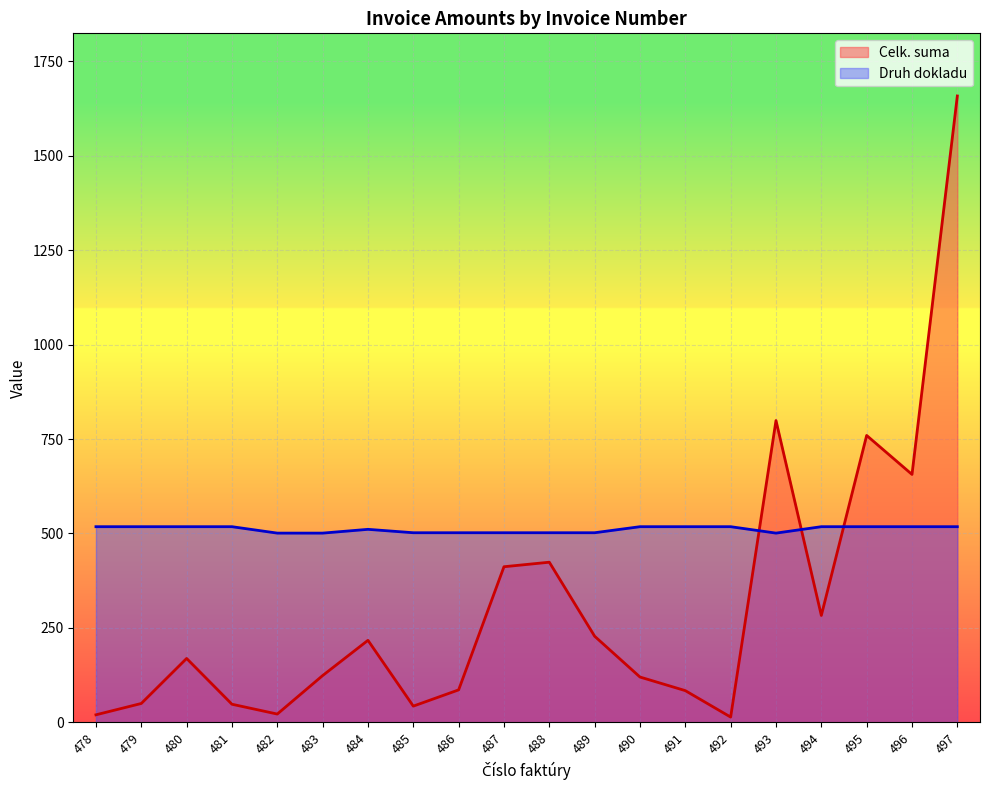

How many data points does each series have?

20